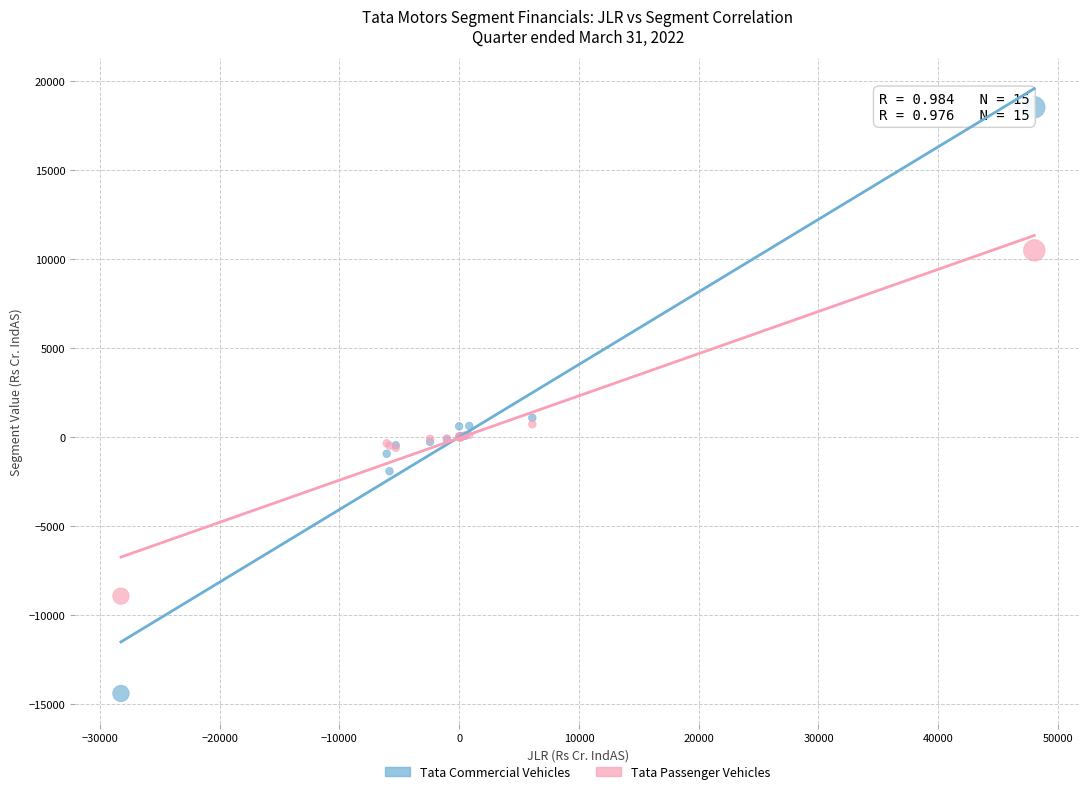

Which series reaches the minimum Y coordinate?

Tata Commercial Vehicles